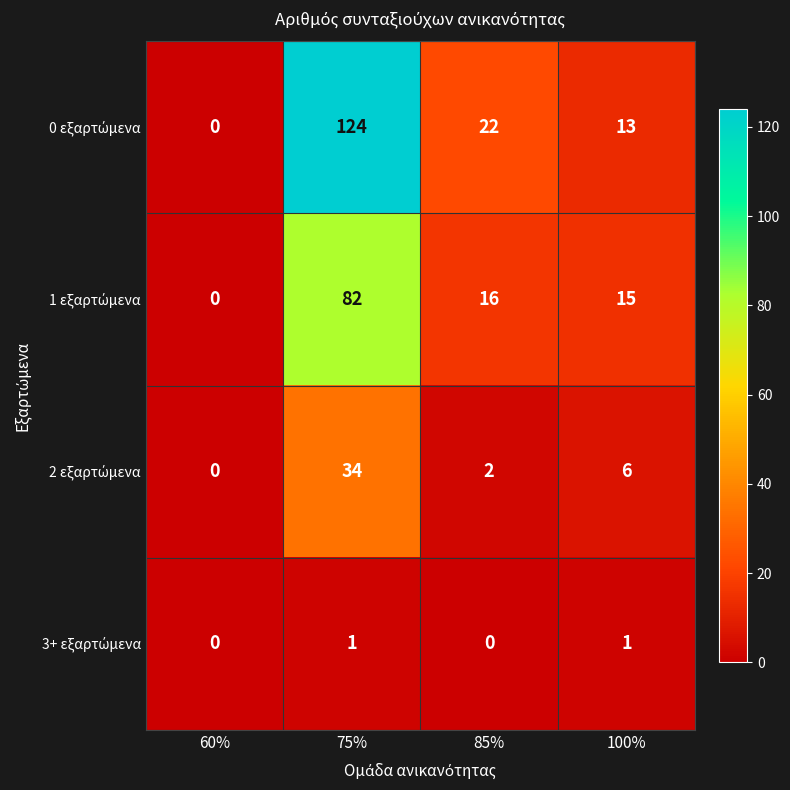

At which category is the sum across all series the highest?

75%